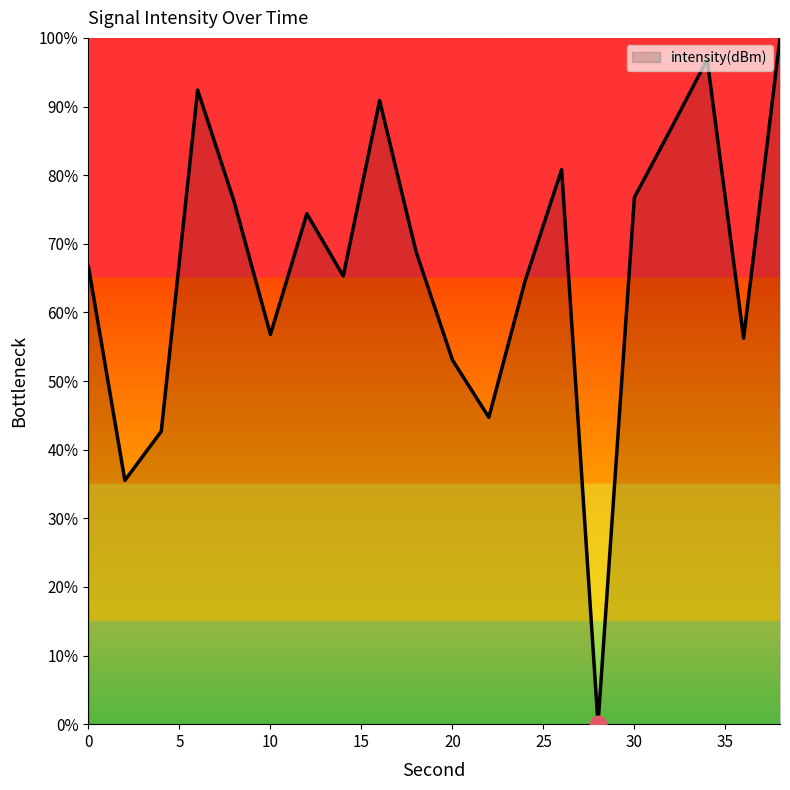

Reading right to left, transcribe all the data shown in this chart.

100.0	56.2	96.9	86.7	76.8	0.0	80.8	64.6	44.7	53.1	68.9	90.9	65.3	74.4	56.8	76.2	92.4	42.7	35.5	66.7